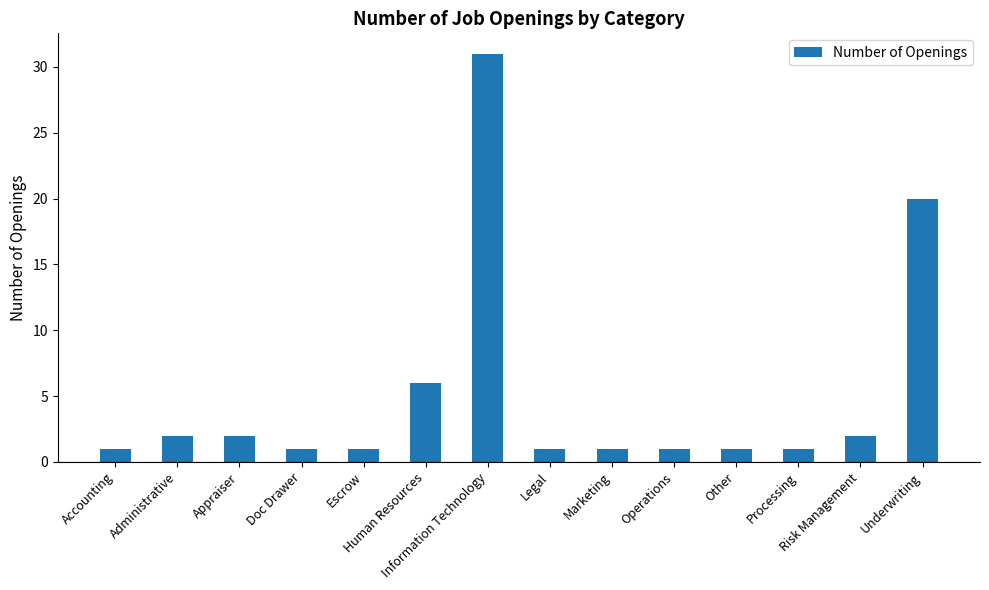

What is the ratio of the value at Processing to the value at Appraiser?

0.5